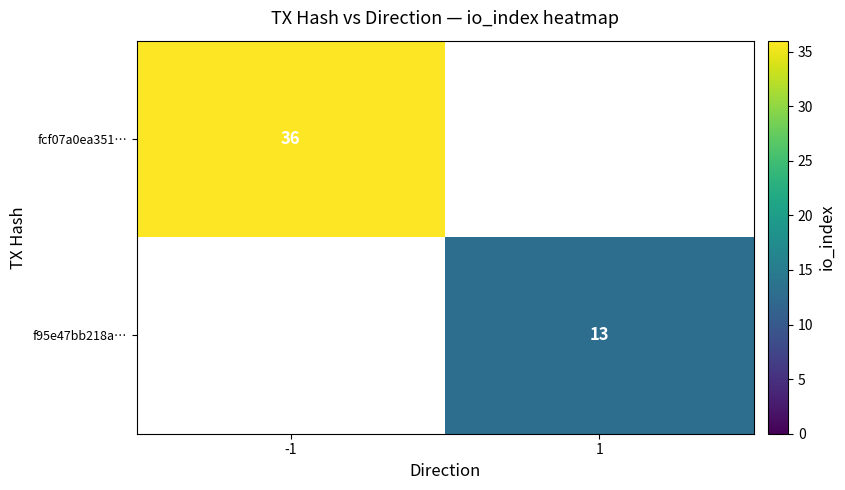

Which label corresponds to the largest value in the chart?

-1